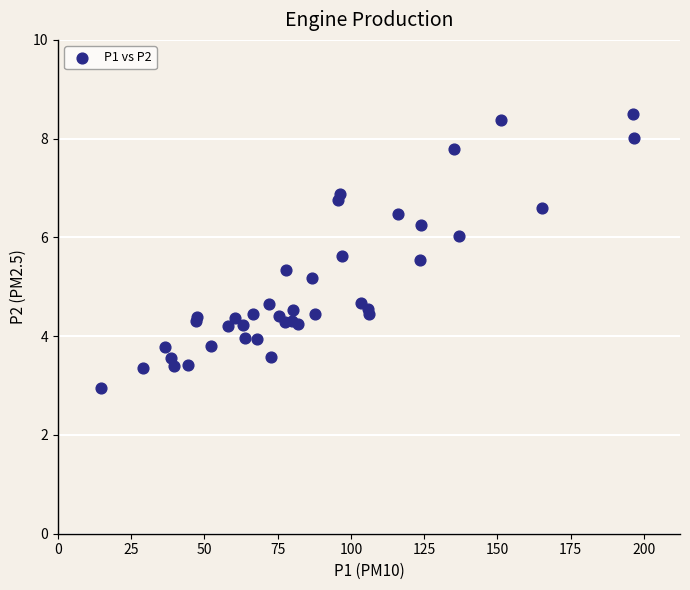

What Y value in the scatter plot is closest to 5?

5.2